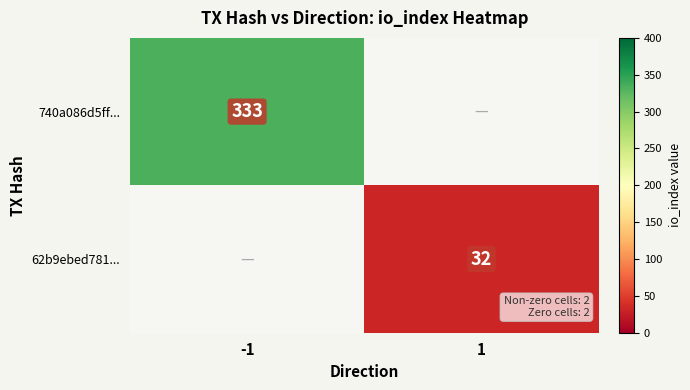

What is the greatest value displayed?

333